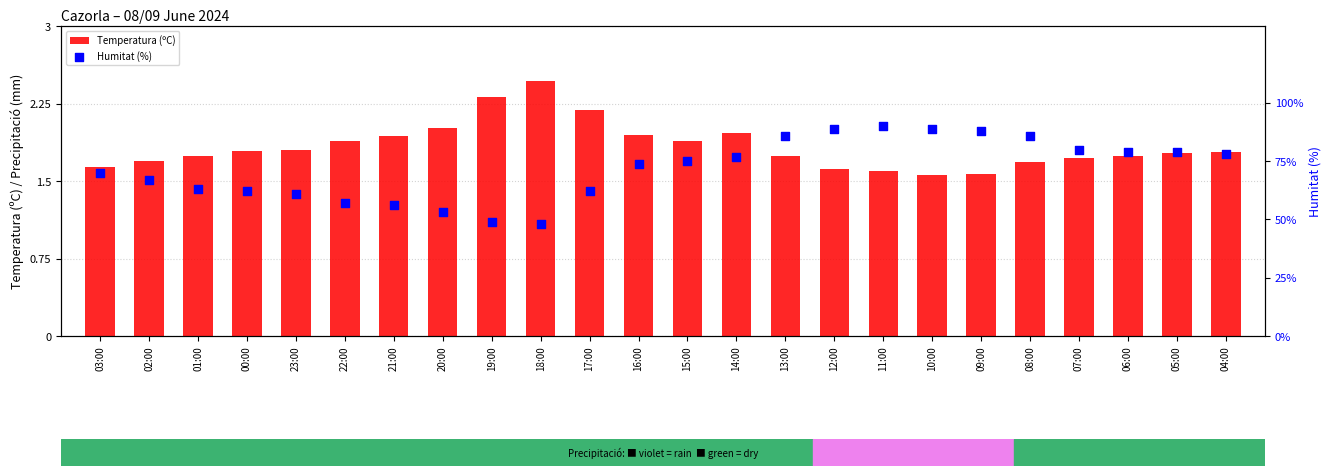

What are all the series names shown in the legend?

Temperatura (ºC), Humitat (%)